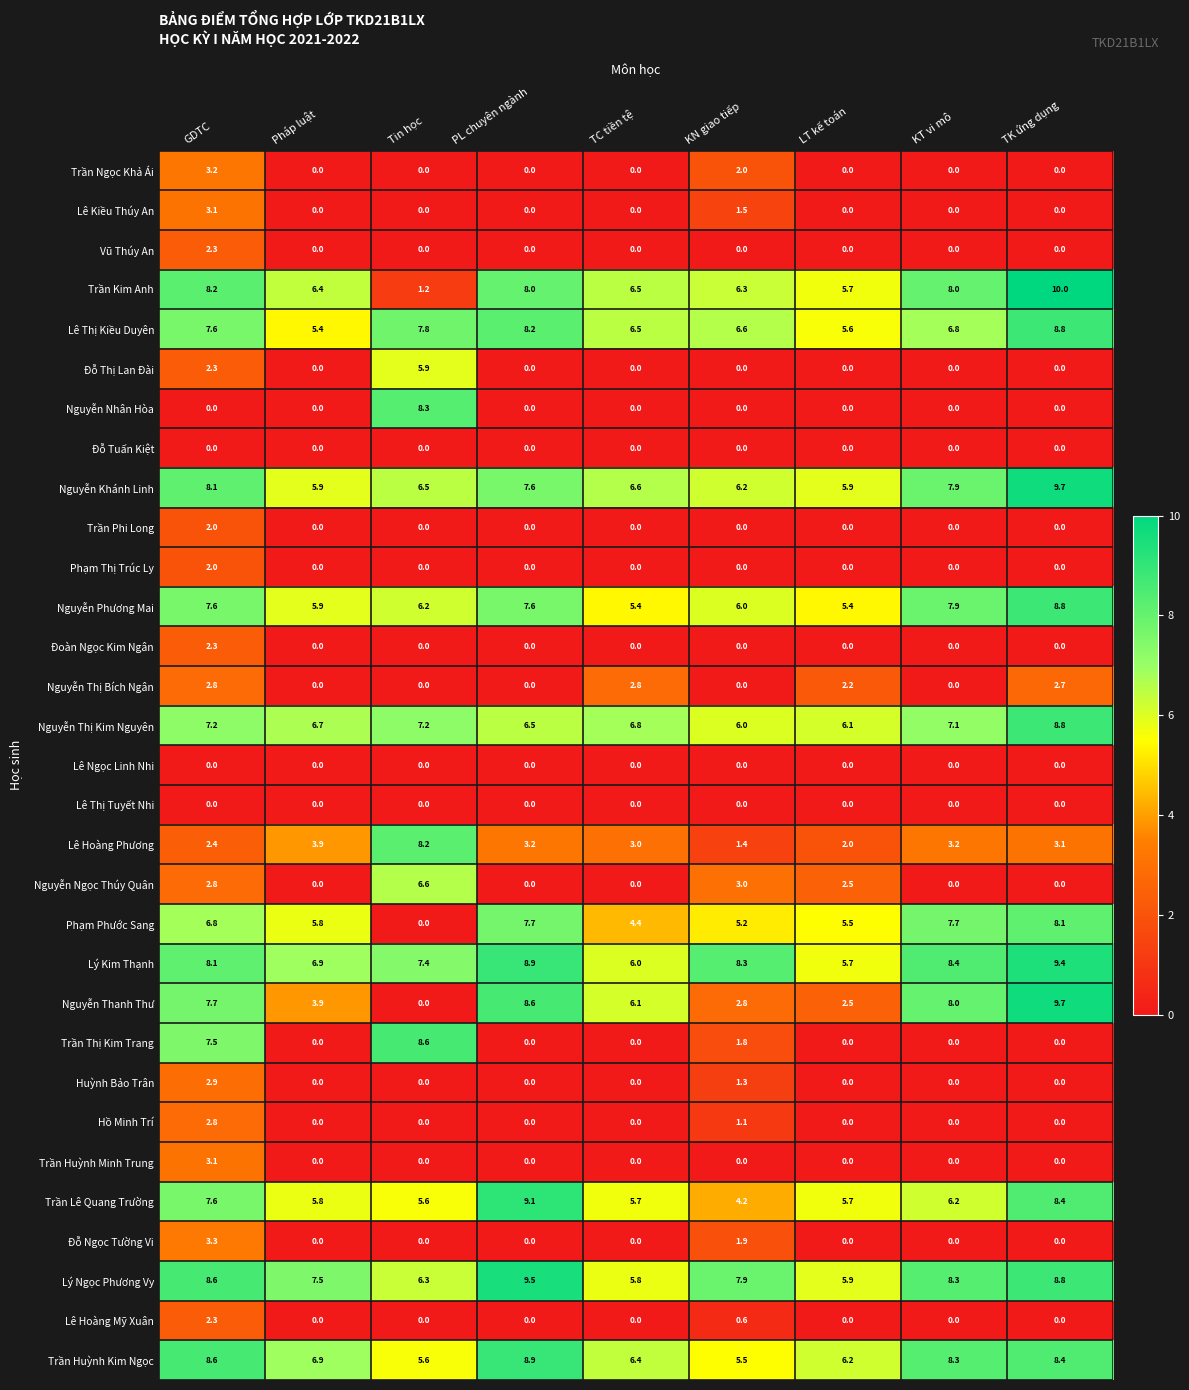

The value of Lê Hoàng Phương at KN giao tiếp is 1.4. True or false?

True